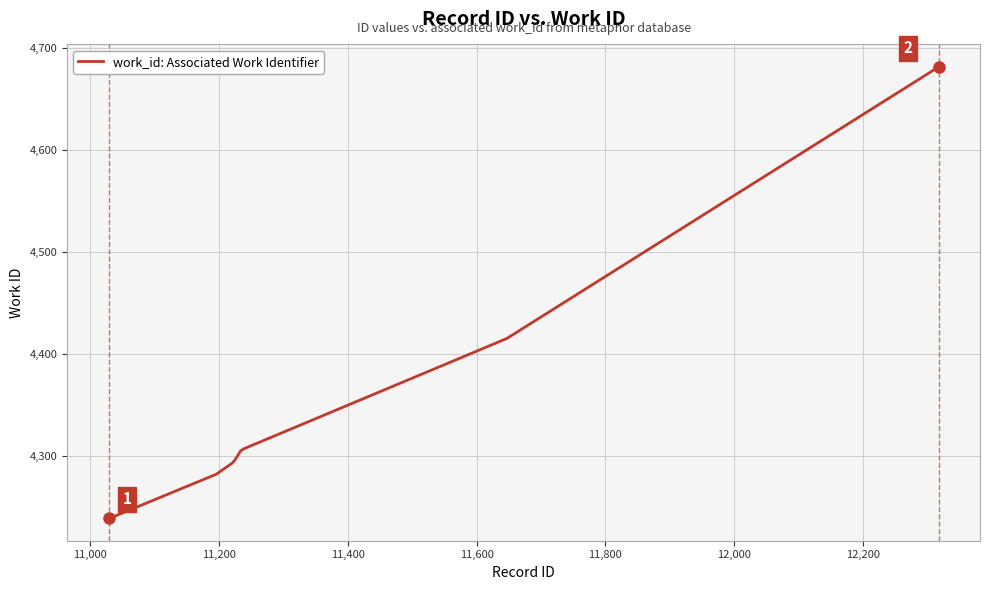

What is the greatest value displayed?

4681